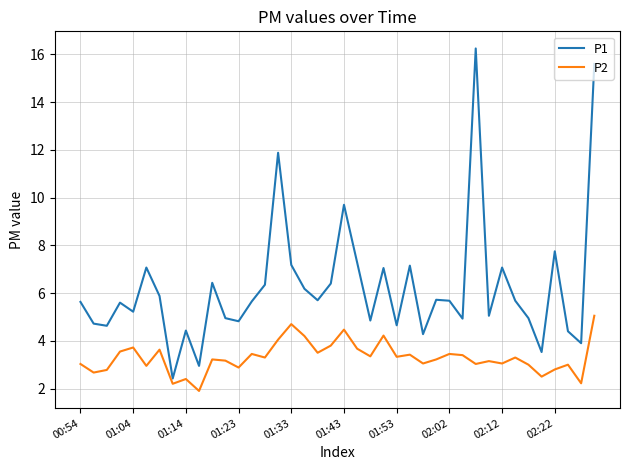

Rank the series by their average value, from highest to lowest.

P1, P2